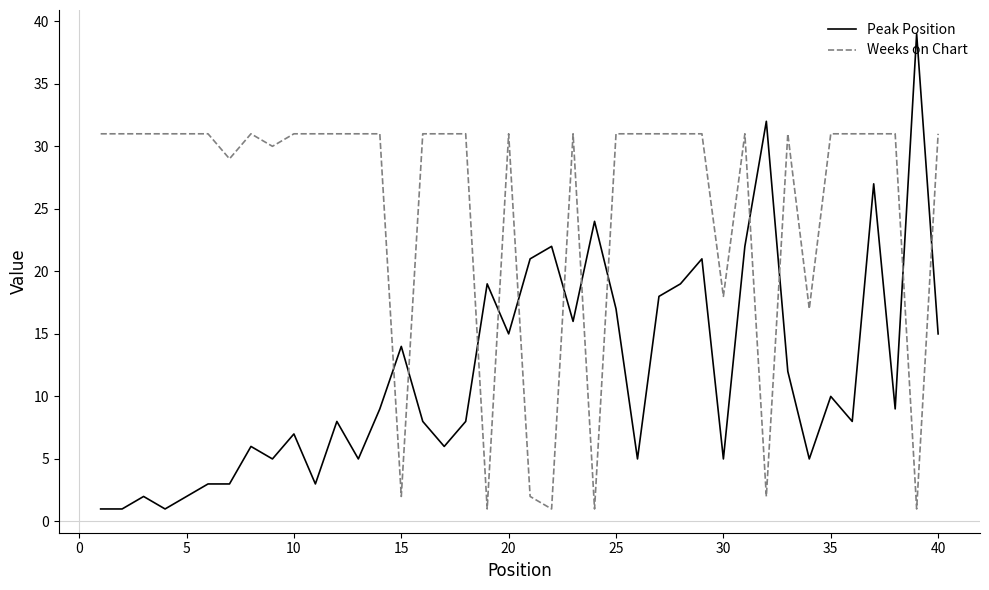

Which series has the widest spread of values?

Peak Position